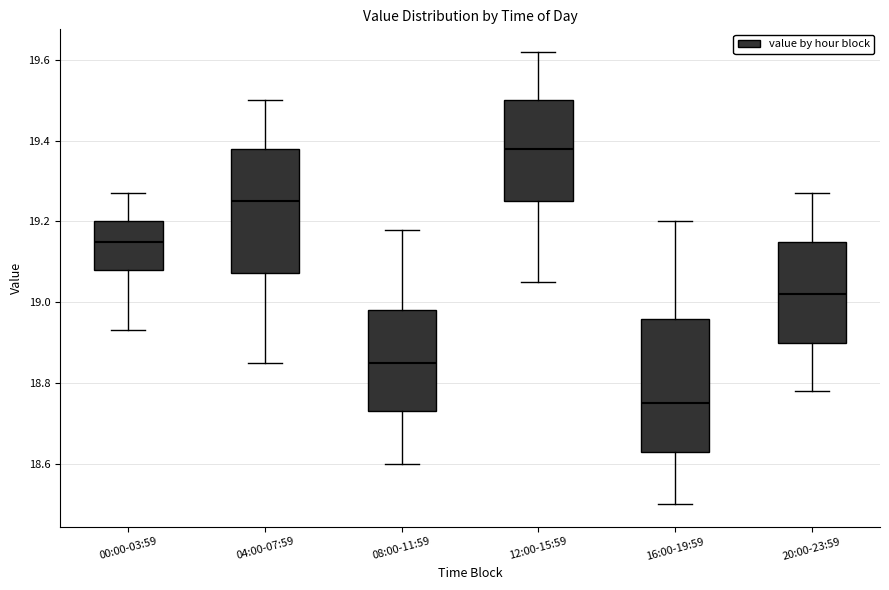

Which box's median line is the lowest?

16:00-19:59